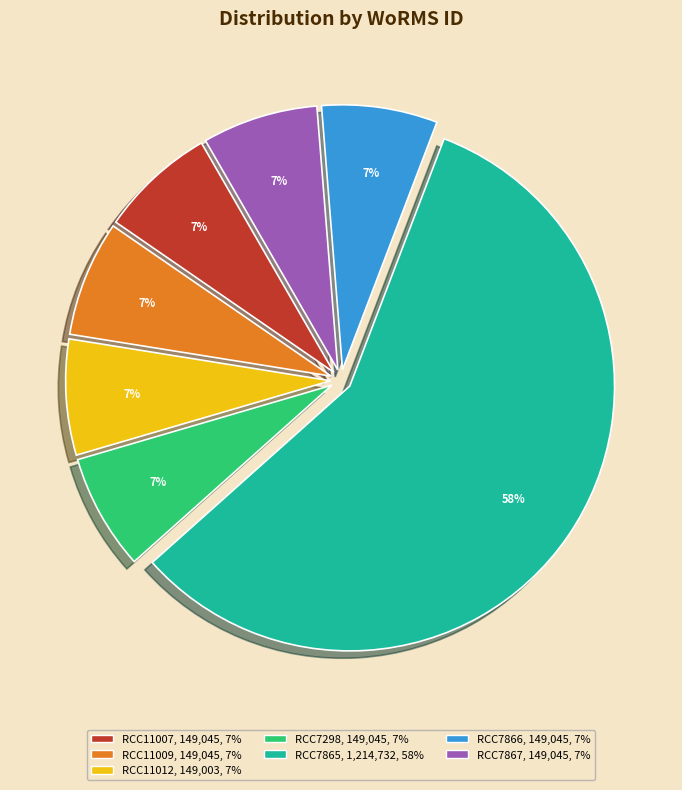

Is it true that RCC7867 is 7% of the pie?

True